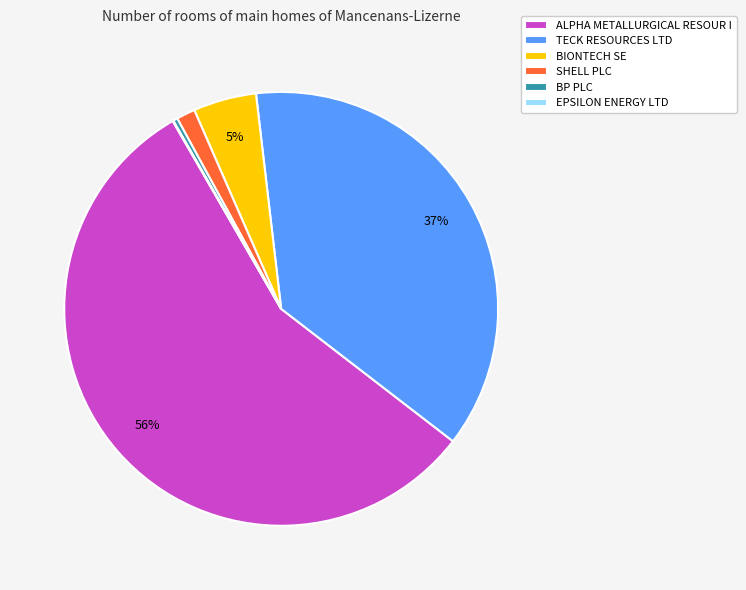

Do SHELL PLC and BIONTECH SE together represent more than half of the pie?

No